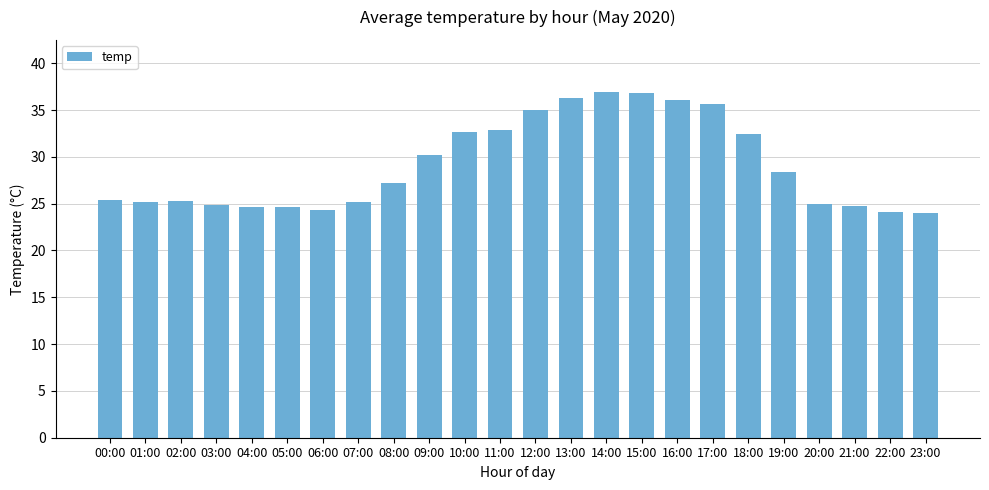

What is the difference between the values at 13:00 and 20:00?

11.3